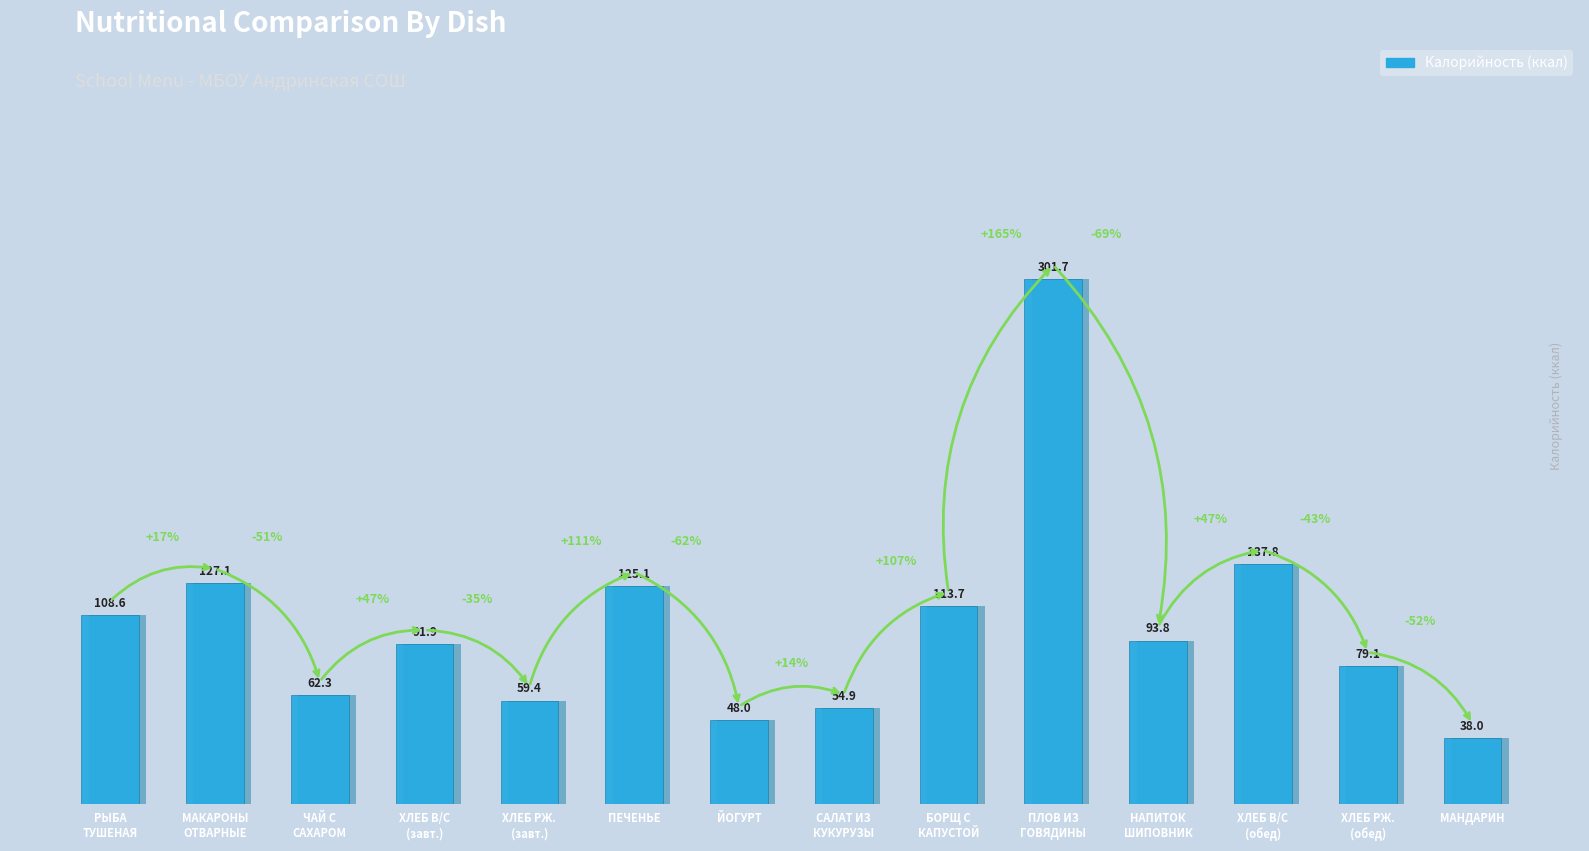

What is the difference between the second highest and minimum values?

99.9